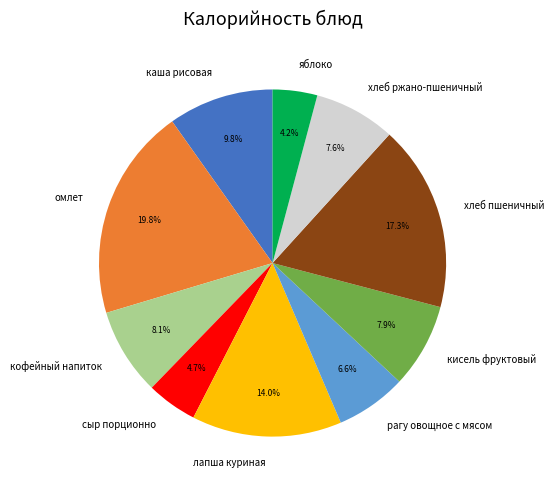

To the nearest percent, what is the average slice percentage?

10%